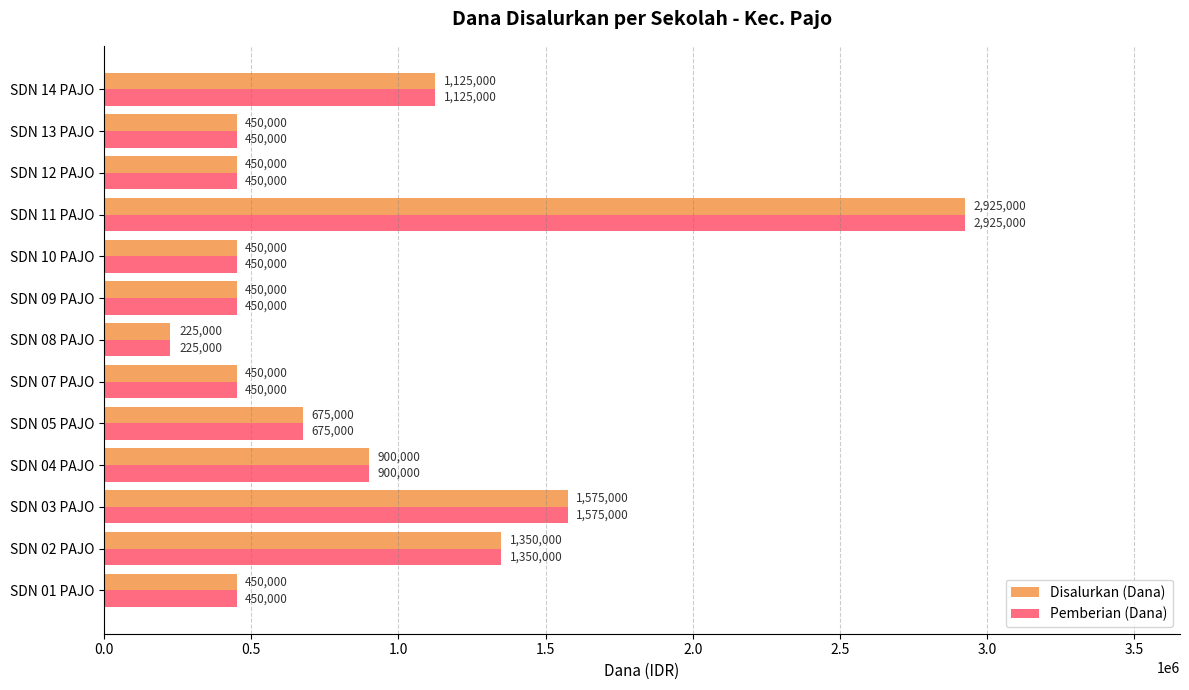

What is the highest value of the Pemberian (Dana) series?

2925000